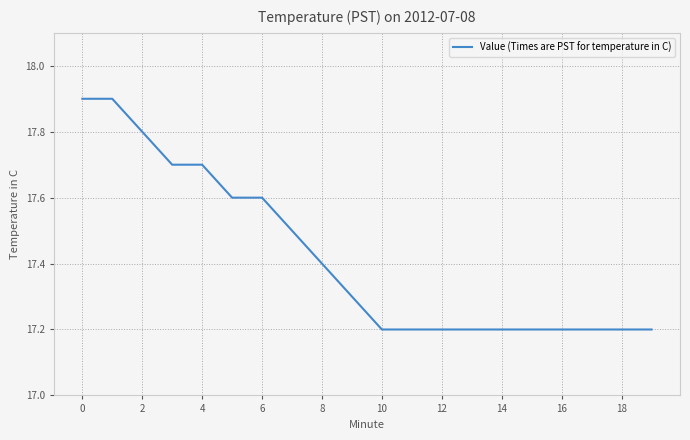

What is the greatest value displayed?

17.9